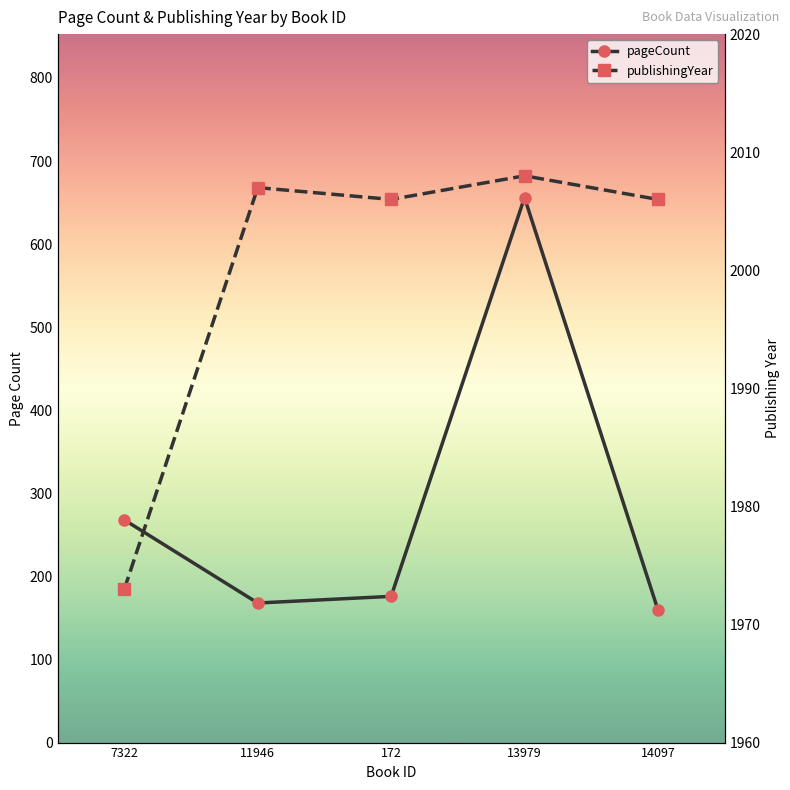

Reading left to right, transcribe all the data shown in this chart.

pageCount: 7322=268	11946=168	172=176	13979=656	14097=160
publishingYear: 7322=1973	11946=2007	172=2006	13979=2008	14097=2006